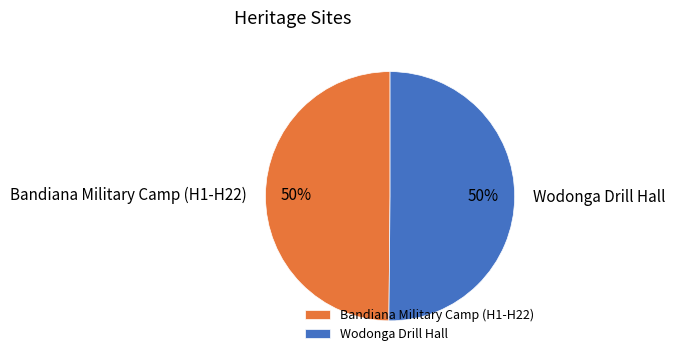

What is the ratio of the value at Wodonga Drill Hall to the value at Bandiana Military Camp (H1-H22)?

1.0